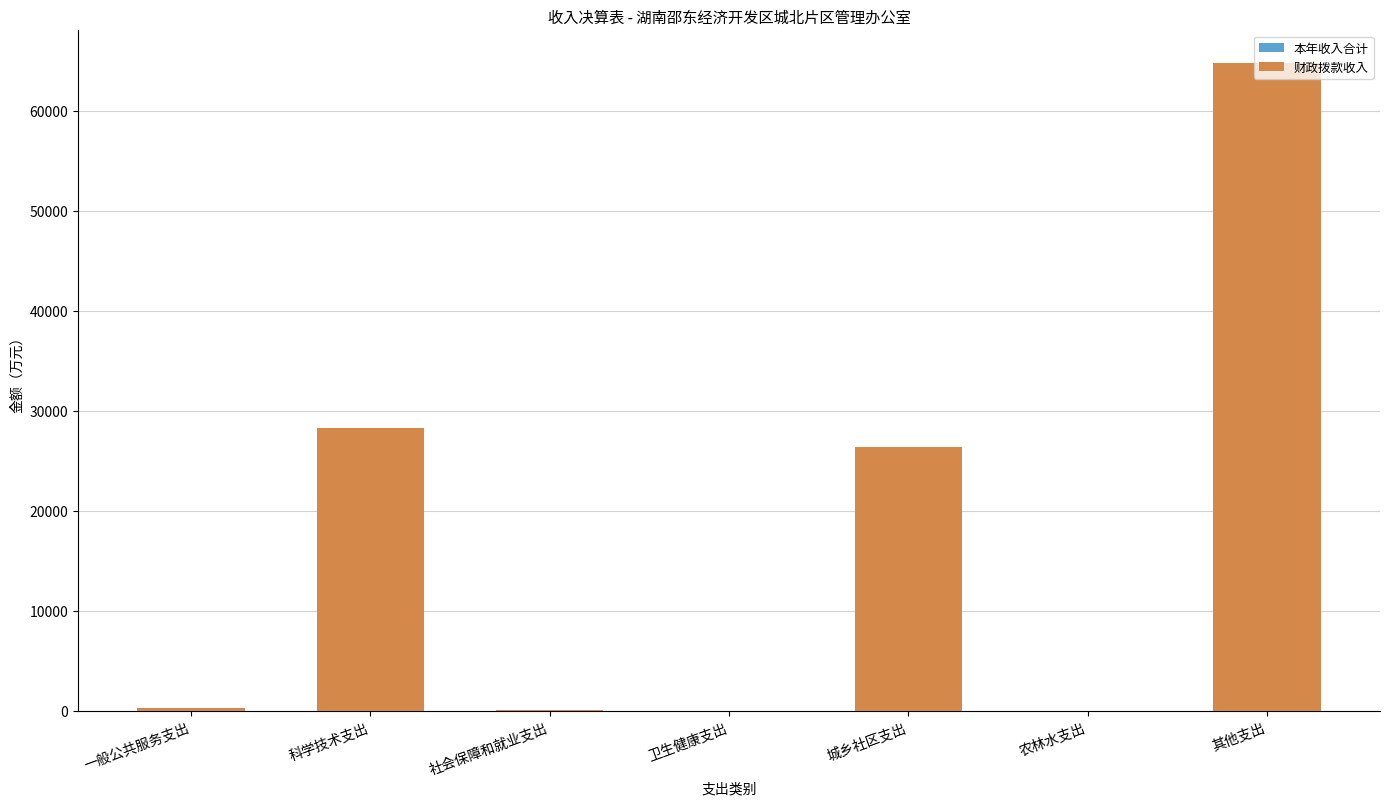

At 科学技术支出, list the series in order from smallest to largest.

本年收入合计, 财政拨款收入